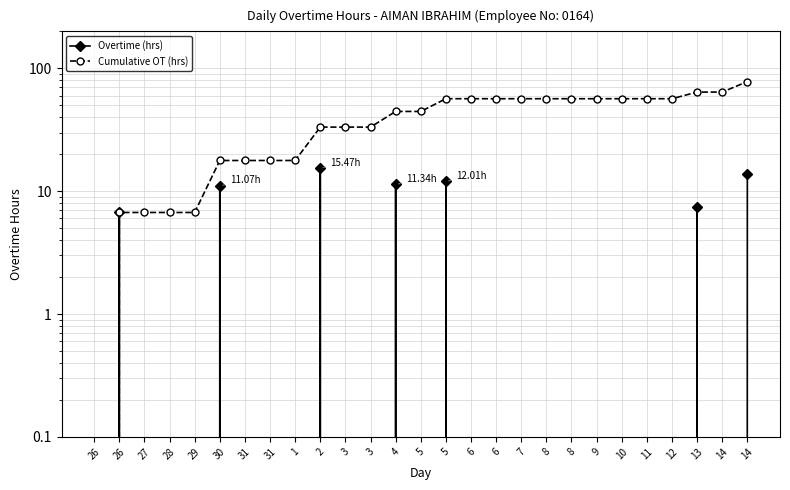

What are all the series names shown in the legend?

Overtime (hrs), Cumulative OT (hrs)